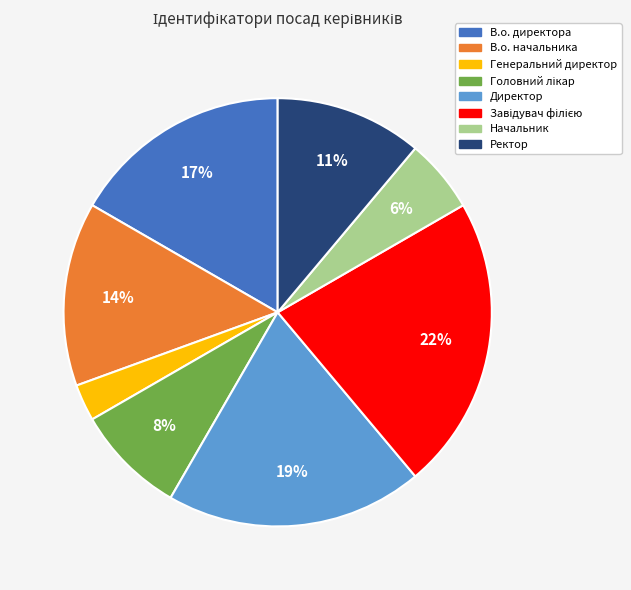

What is the smallest slice in the pie chart?

Генеральний директор